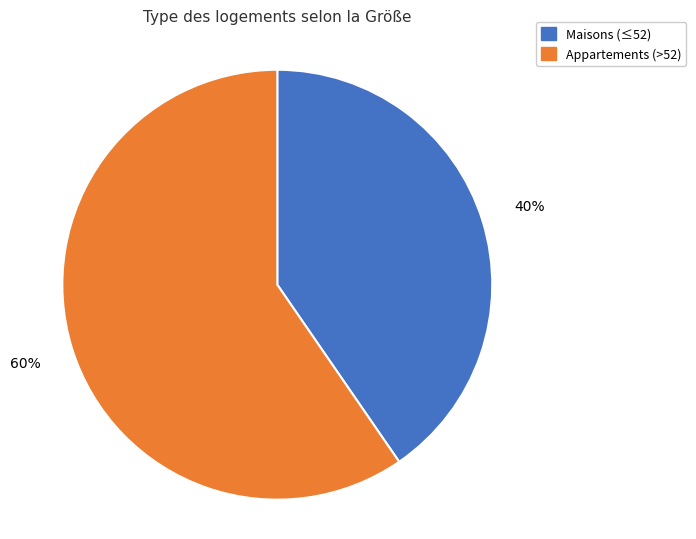

Approximately how many times larger is the value at Maisons (≤52) compared to Appartements (>52)?

0.7